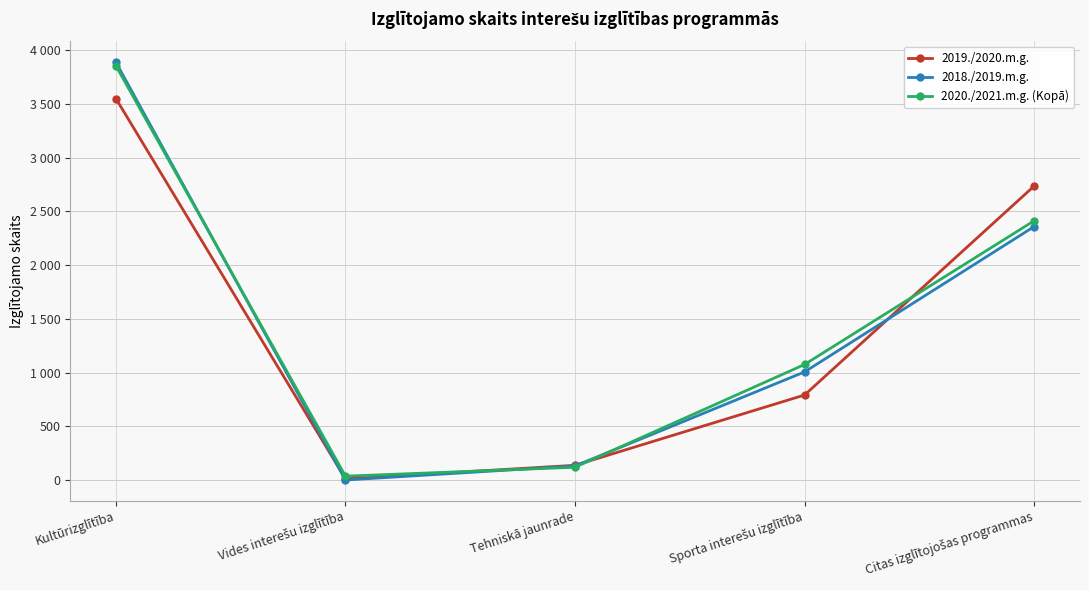

Where does the 2019./2020.m.g. series first go above 791?

Kultūrizglītība